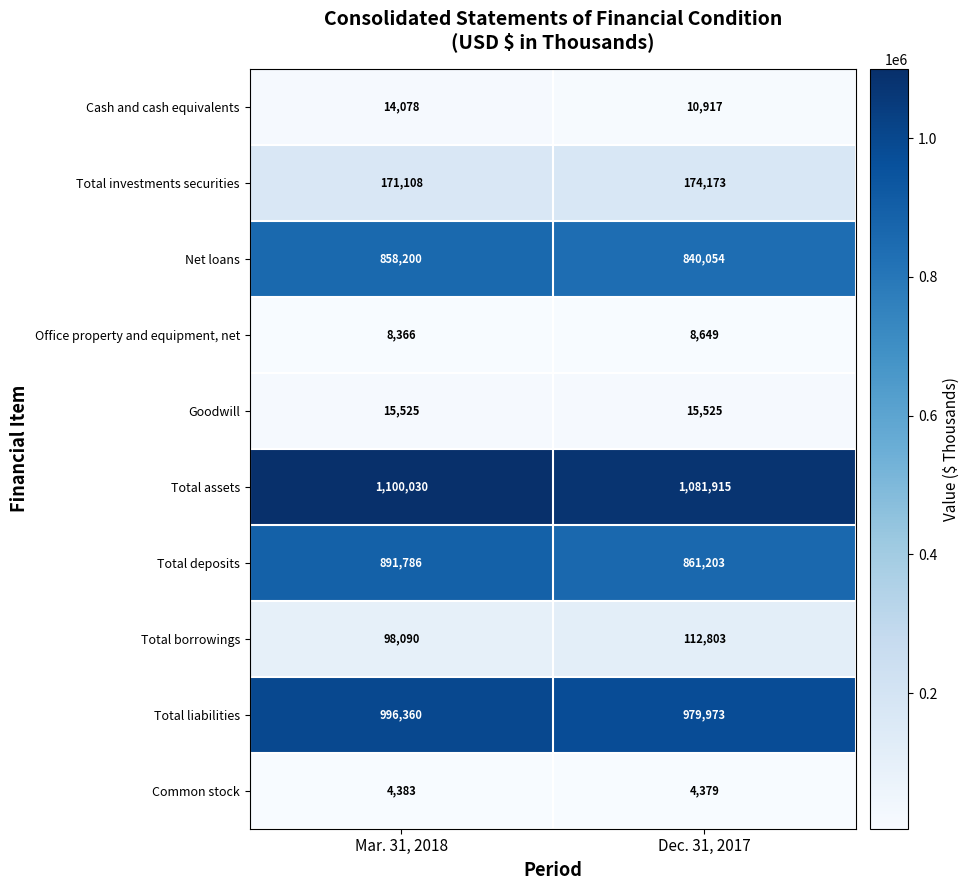

Is it true that Total liabilities equals 1469392 at Dec. 31, 2017?

False